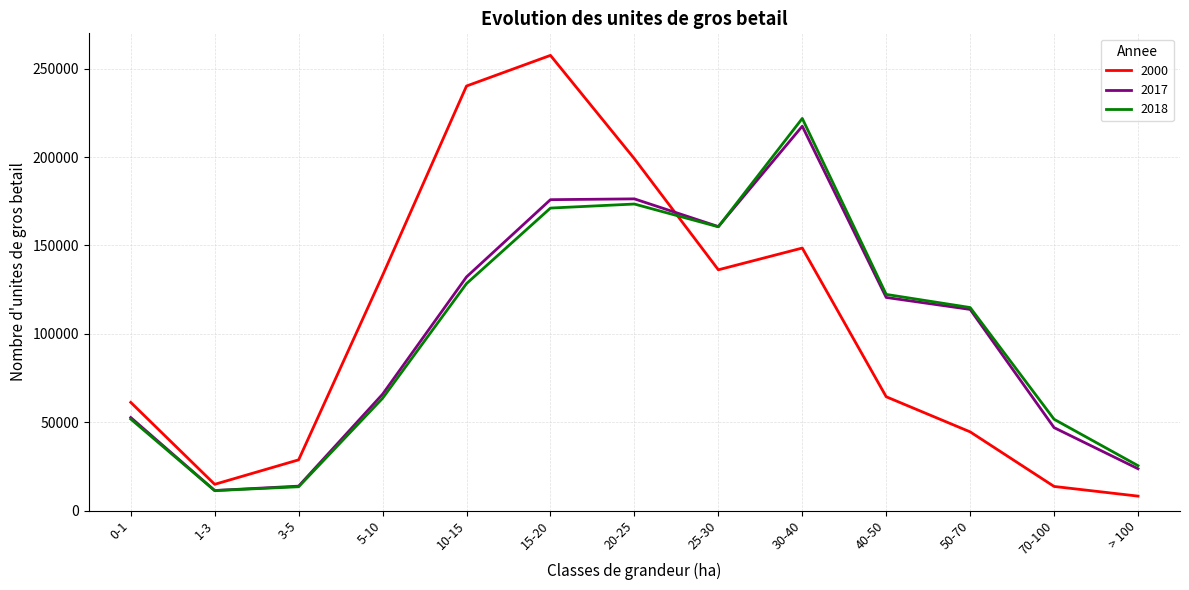

At which label does 2018 first exceed 114855?

10-15